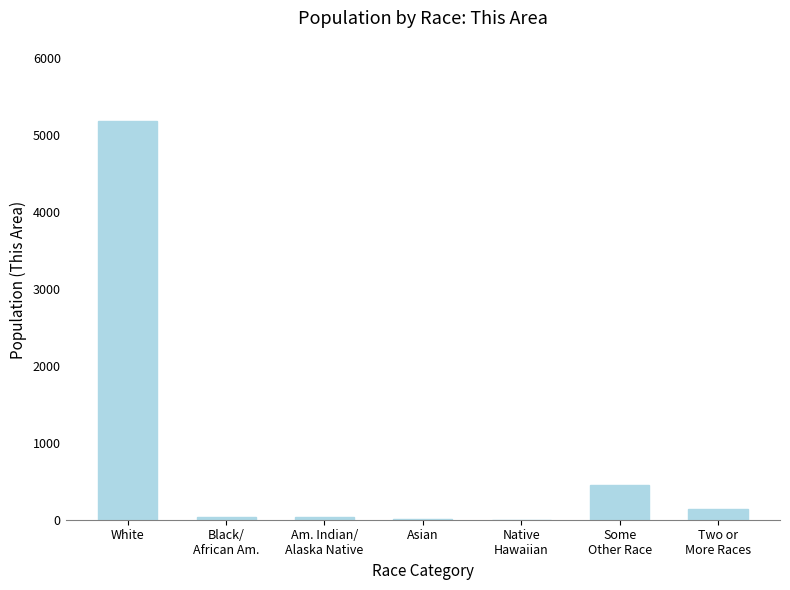

Where does the data first go above 38?

White